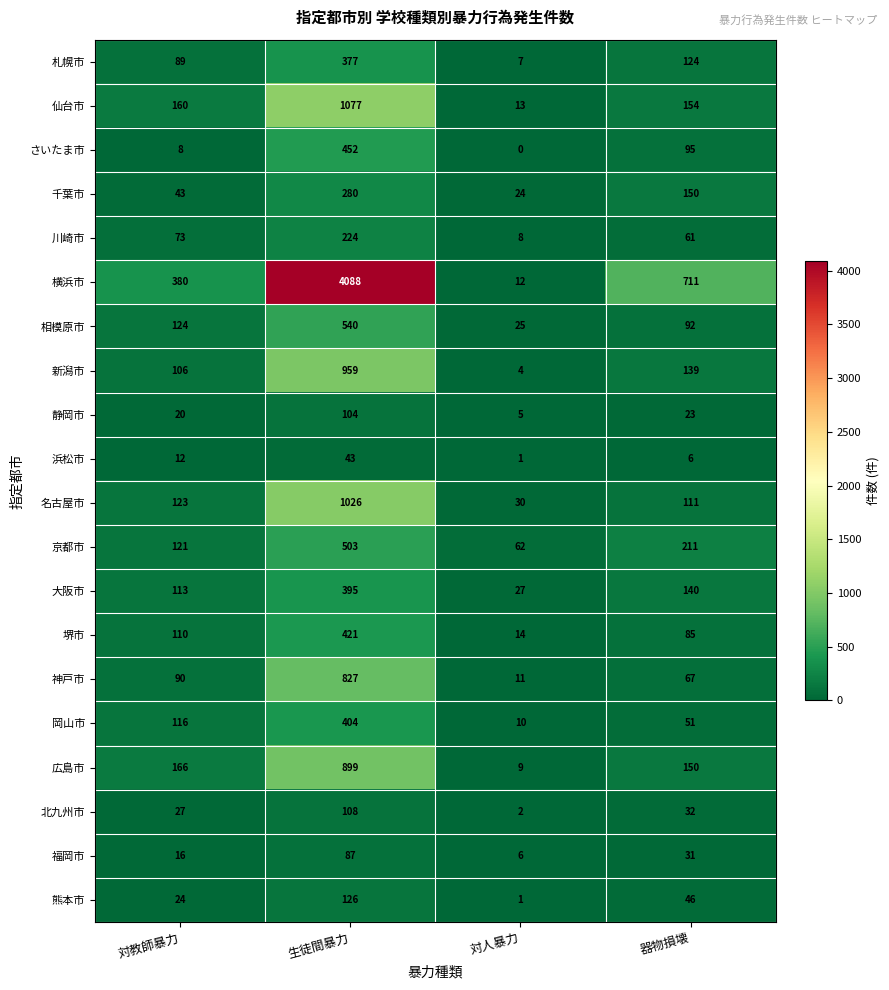

At how many categories does at least one series exceed 1005?

1